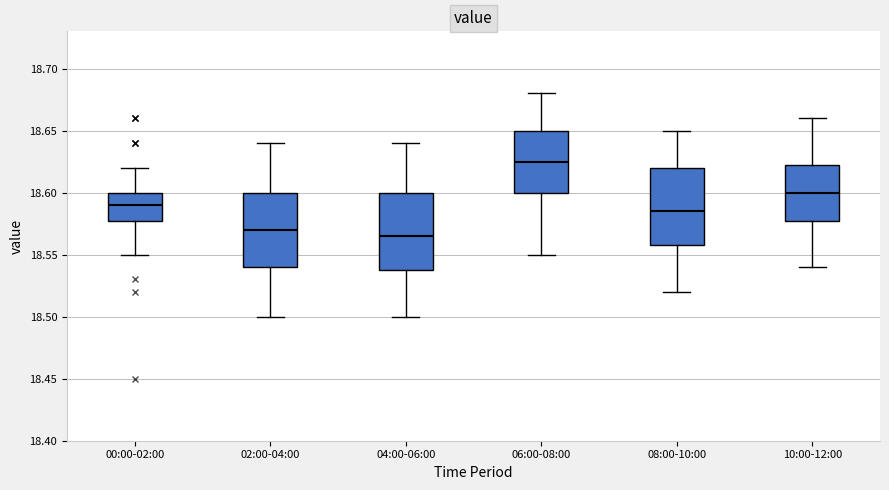

Which box has the highest median line?

06:00-08:00